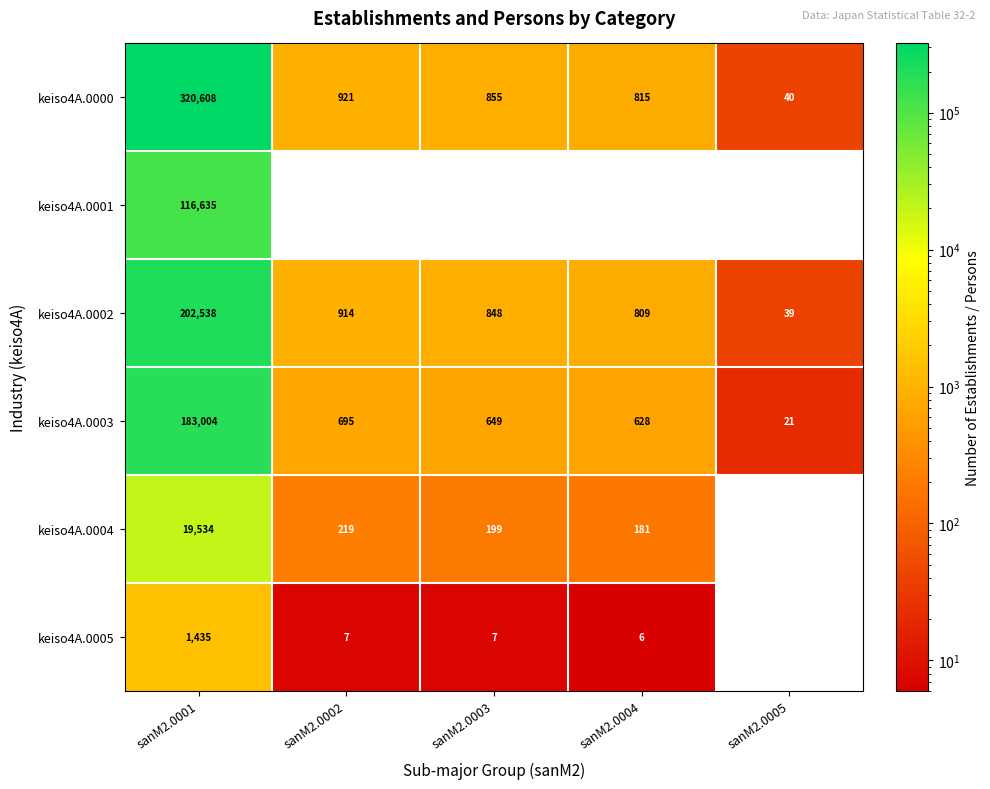

How many data points in keiso4A.0000 are less than 855?

2